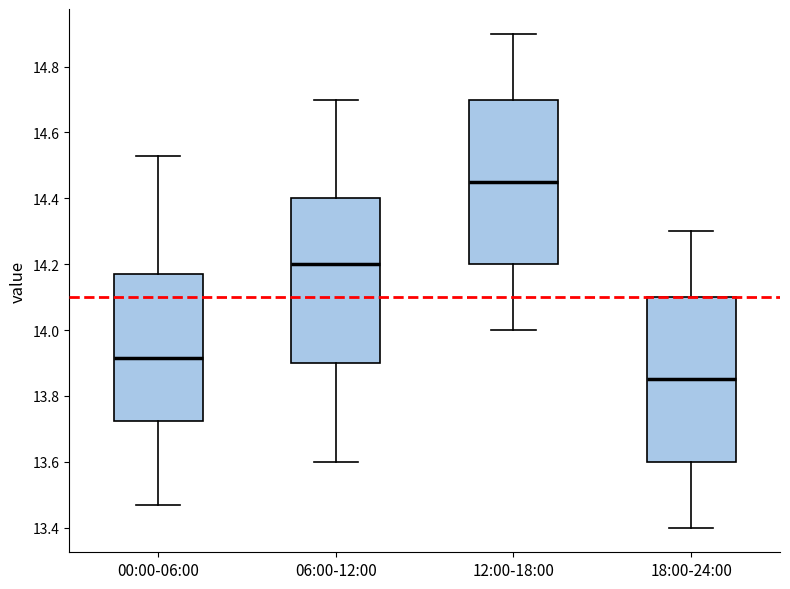

Where does the lower whisker of the box for 06:00-12:00 end on the y-axis? The values are not printed on the chart, so give them approximately, as read against the axis.

13.60